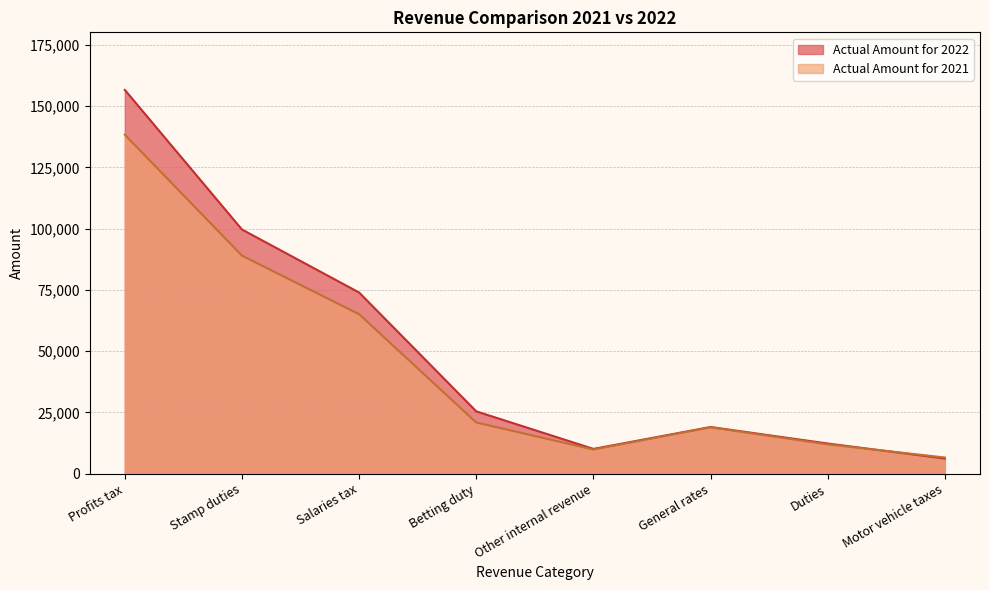

Which has a higher value, Motor vehicle taxes or Betting duty?

Betting duty